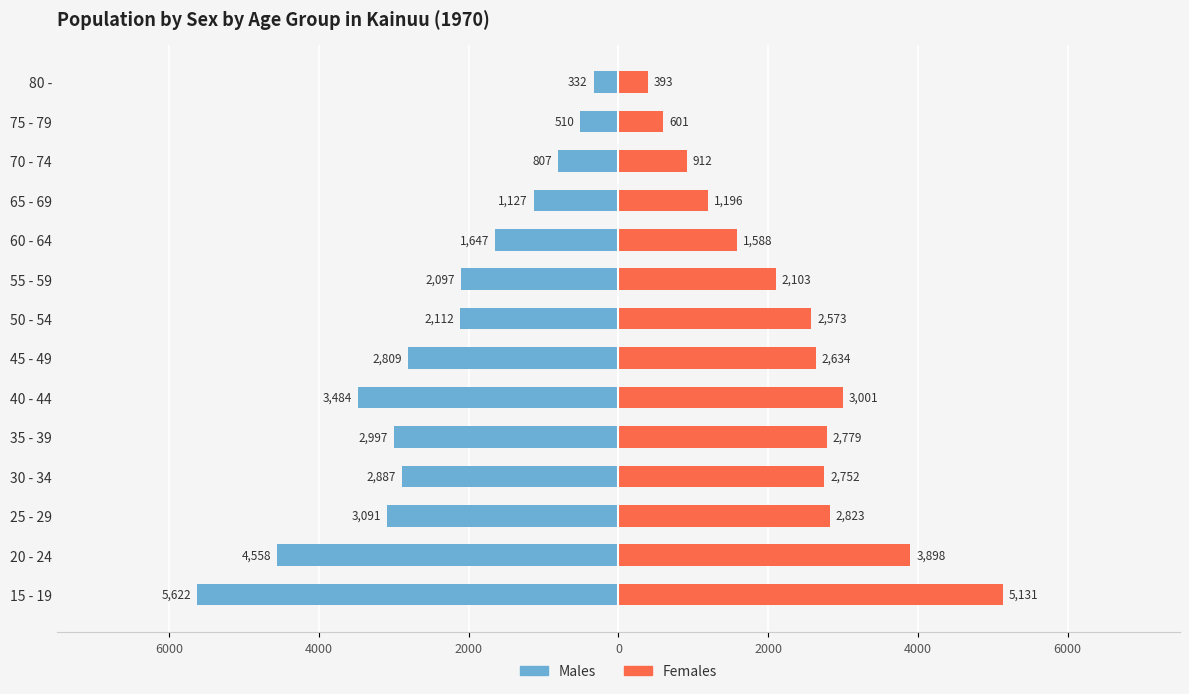

How many data points in Males are above -2112?

6